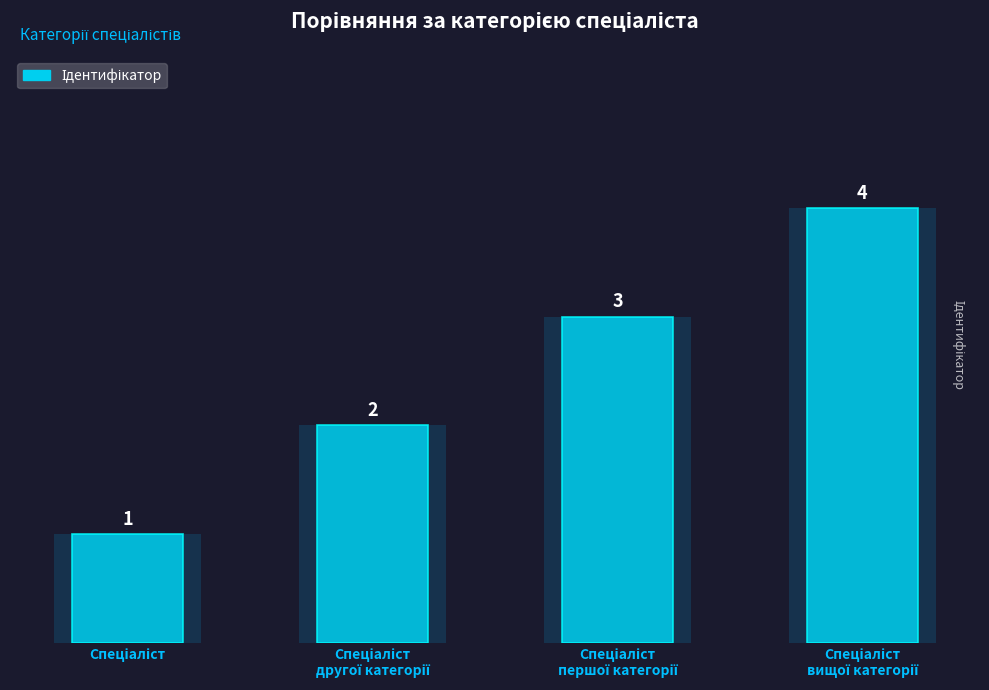

List the labels in order of value, smallest first.

Спеціаліст, Спеціаліст
другої категорії, Спеціаліст
першої категорії, Спеціаліст
вищої категорії